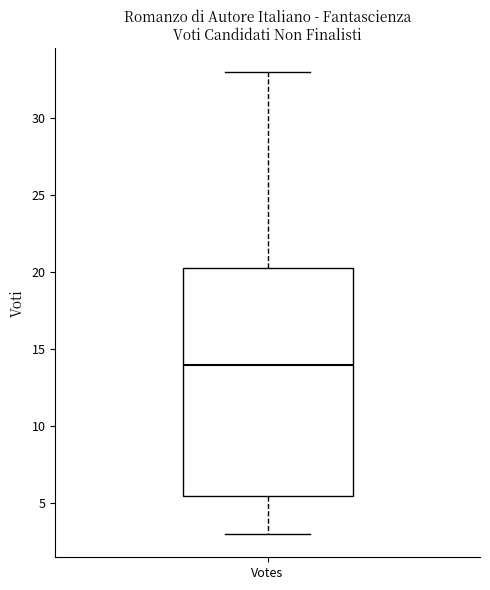

Read this box plot against the y-axis: the position of the median line, the range covered by the box, and the ends of both whiskers. The values are not printed on the chart, so give them approximately, as read against the axis.

median 14.0, box 5.5 to 20.5, whiskers 3.0 to 33.0